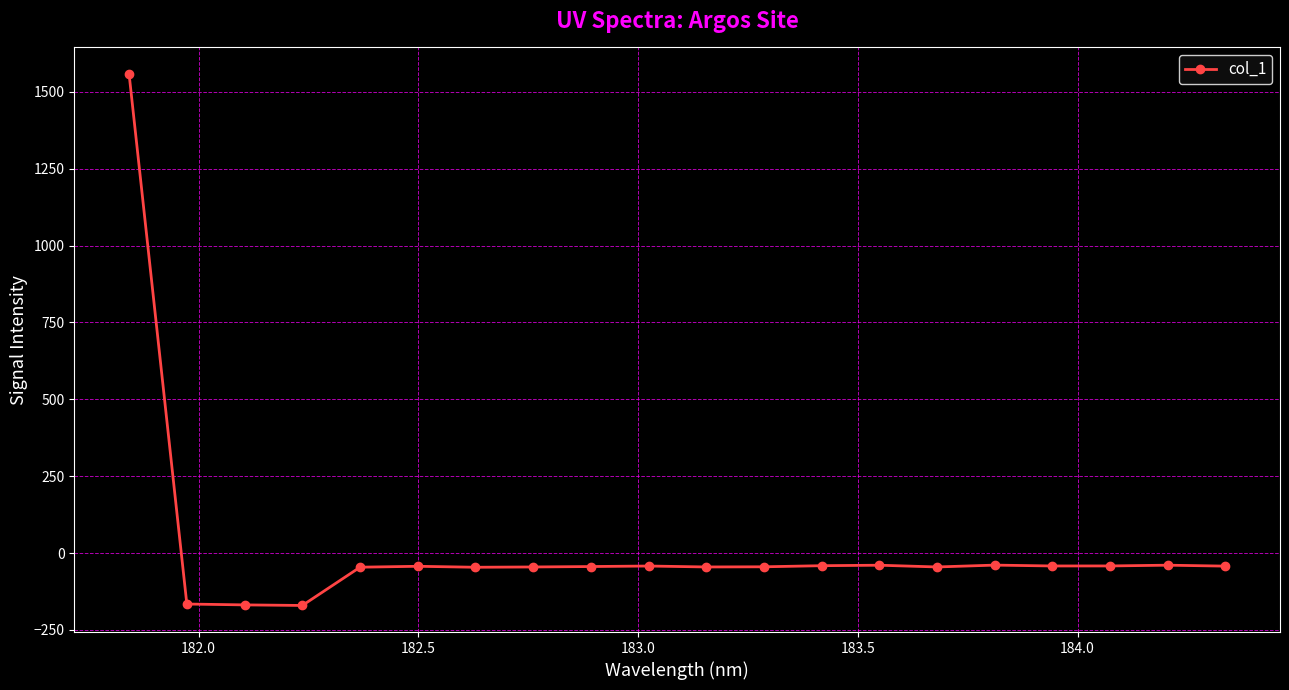

Is this an area chart (filled region under the line)?

No